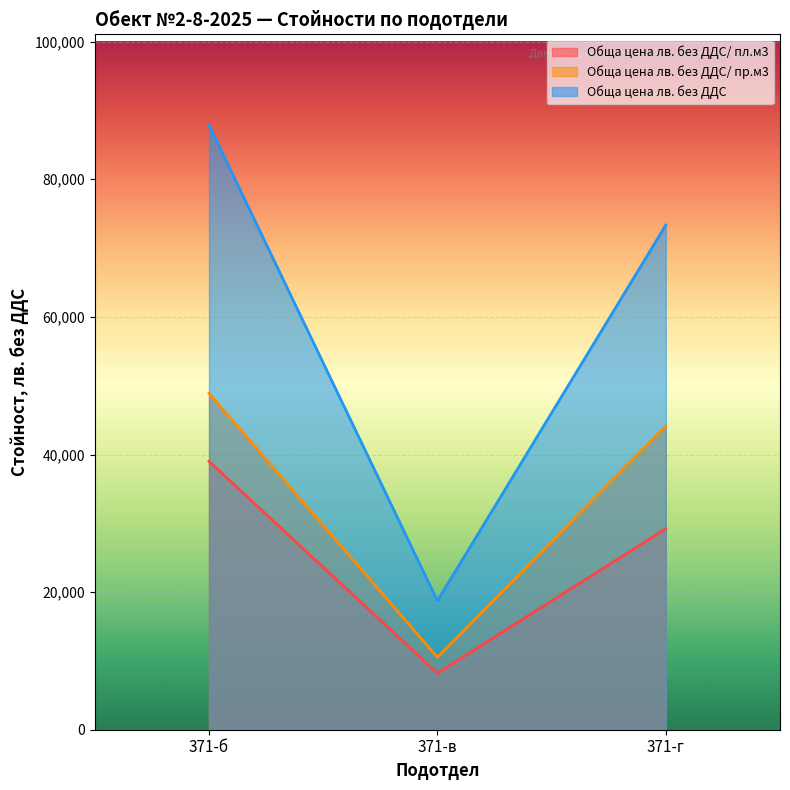

Rank the categories by Обща цена лв. без ДДС/ пр.м3 value from lowest to highest.

371-в, 371-г, 371-б